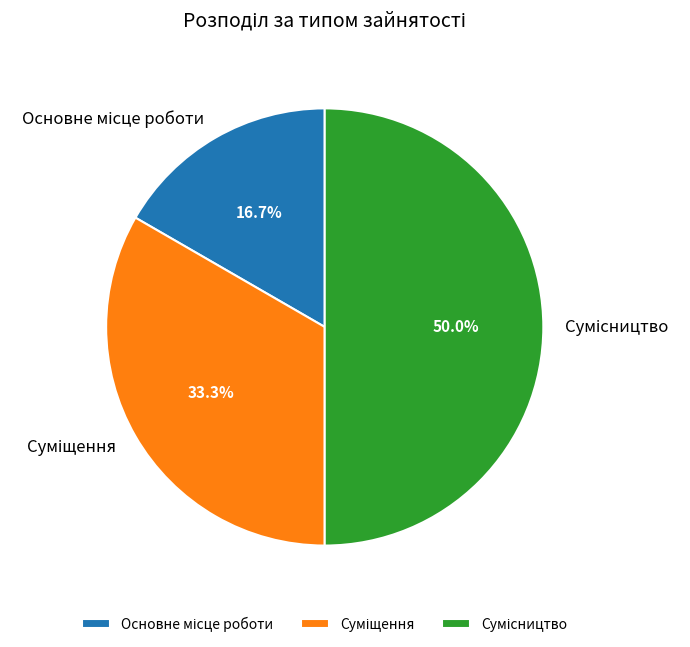

The Суміщення slice represents 25% of the pie. True or false?

False